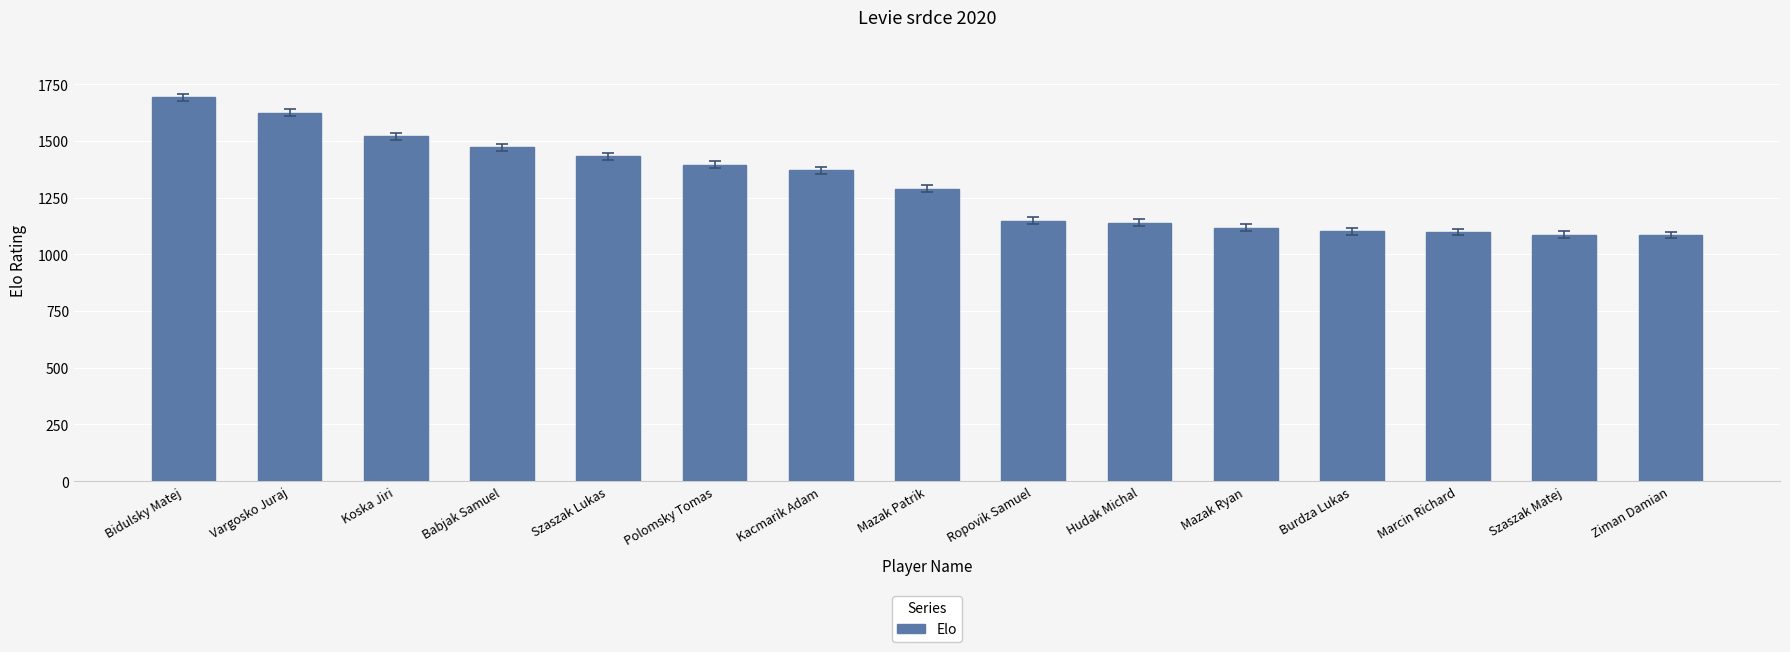

What is the value of the 6th bar from the left?

1395